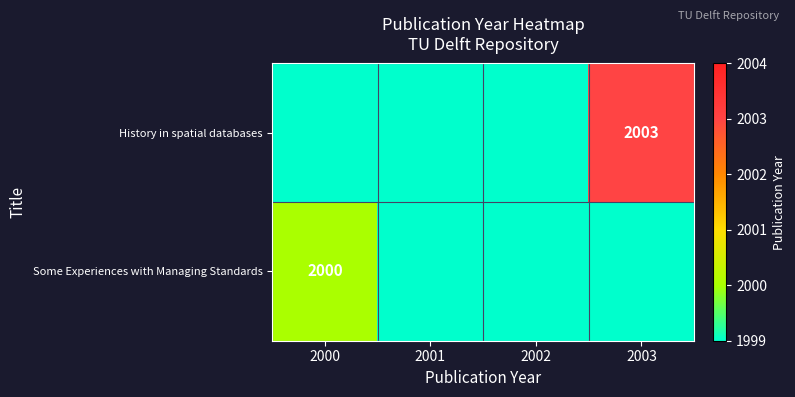

Is it true that History in spatial databases equals 2003 at 2003?

True